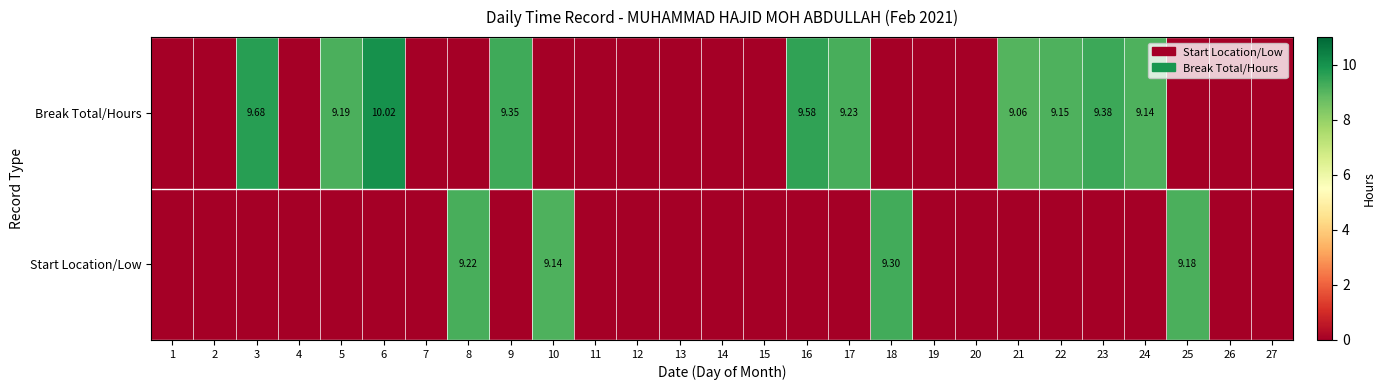

Which has a higher value, 2 or 14?

2